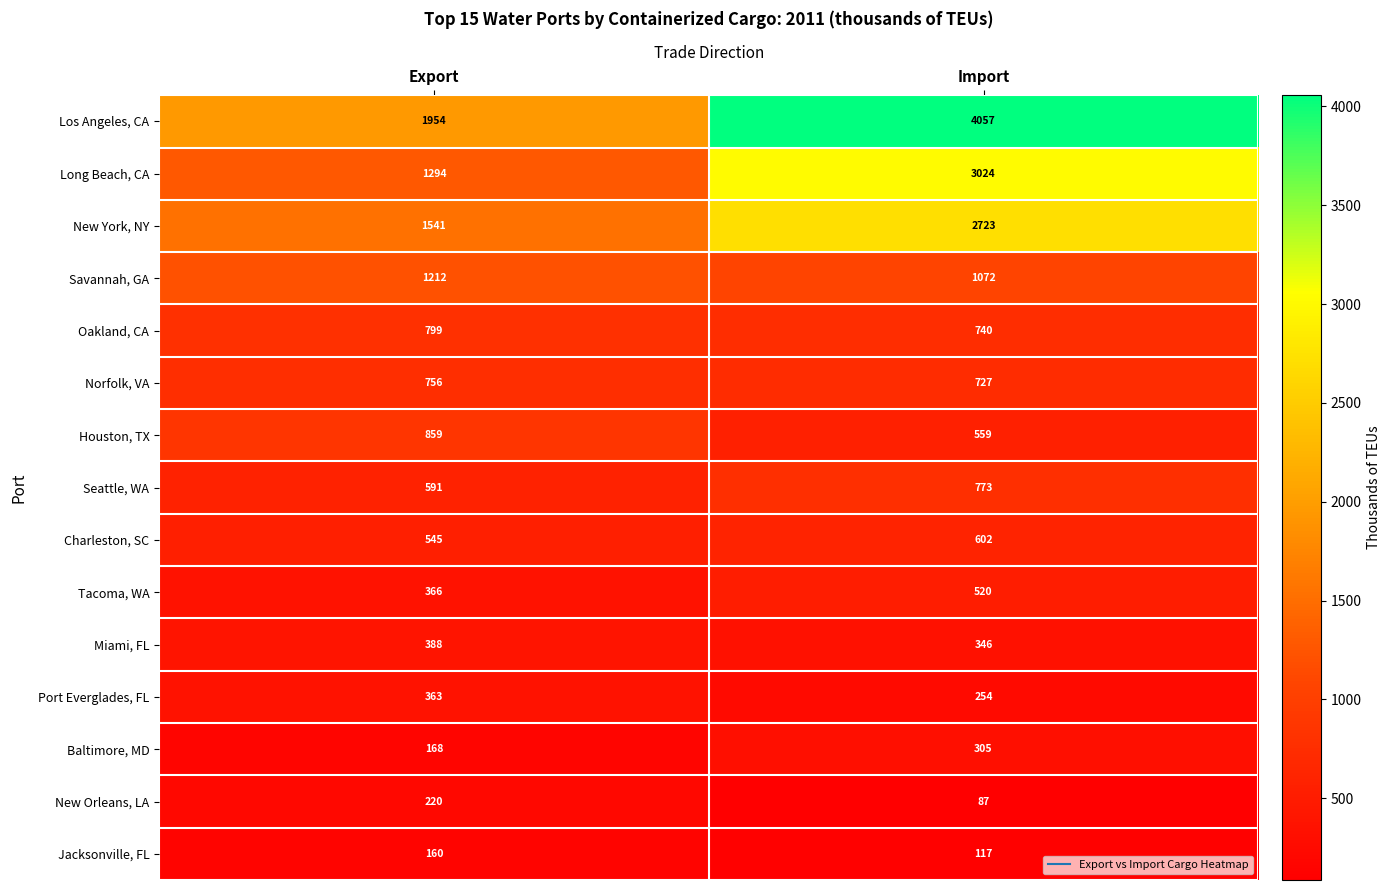

Rank the categories by Tacoma, WA value from highest to lowest.

Import, Export